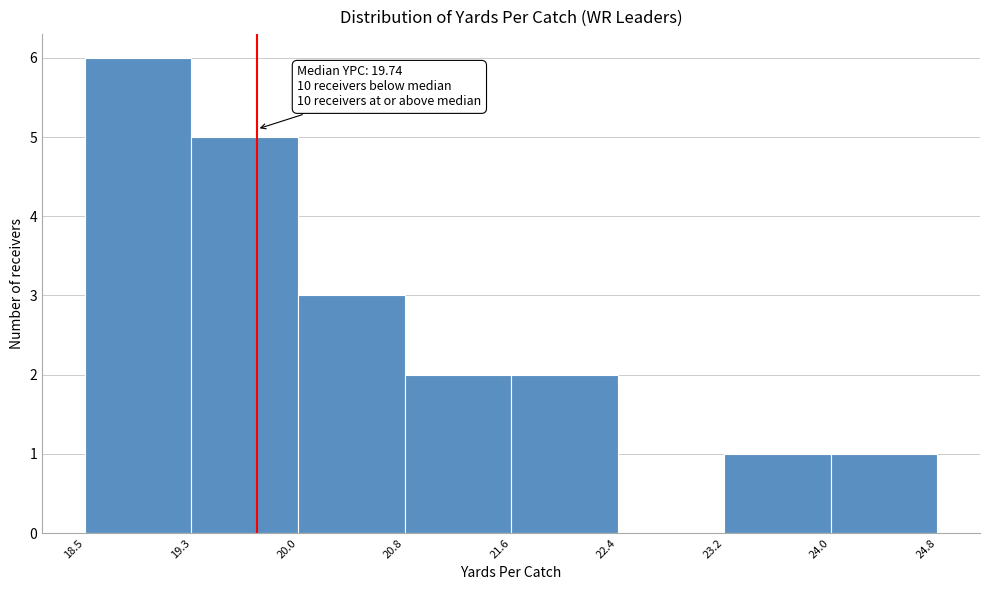

Which range on the x-axis has the tallest bar?

18.5 to 19.3